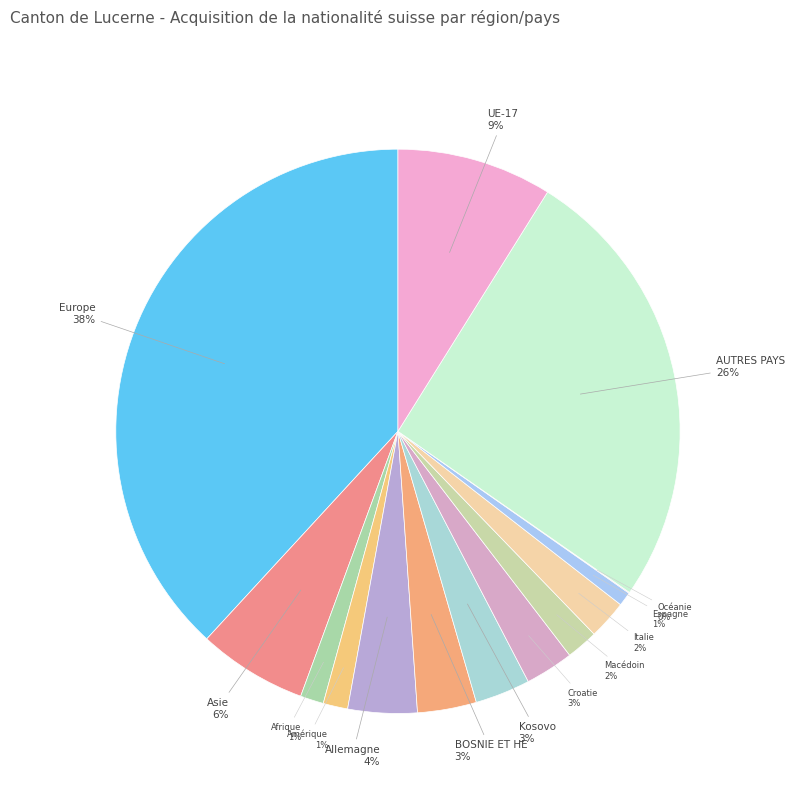

To the nearest percent, what is the average slice percentage?

7%